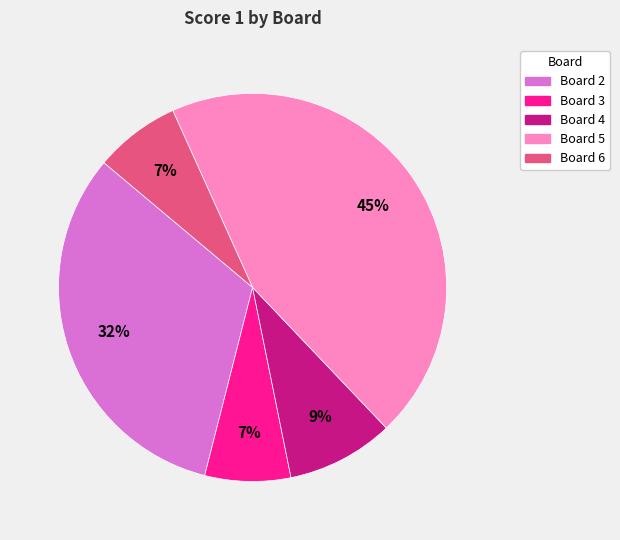

Does any single category account for the majority?

No